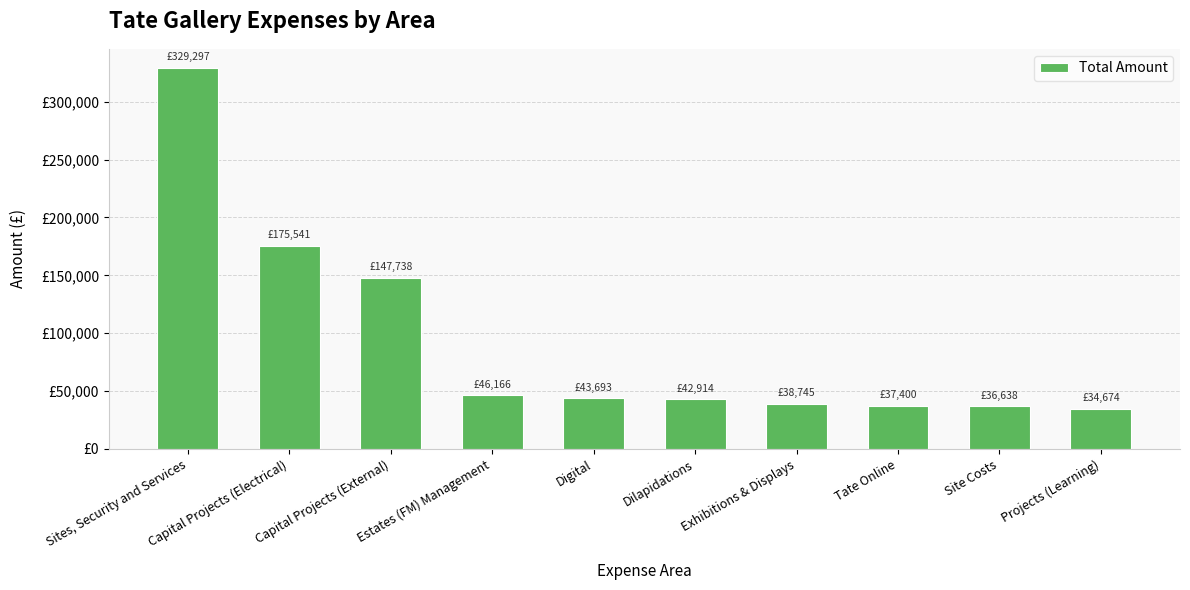

Does the chart contain any negative values?

No